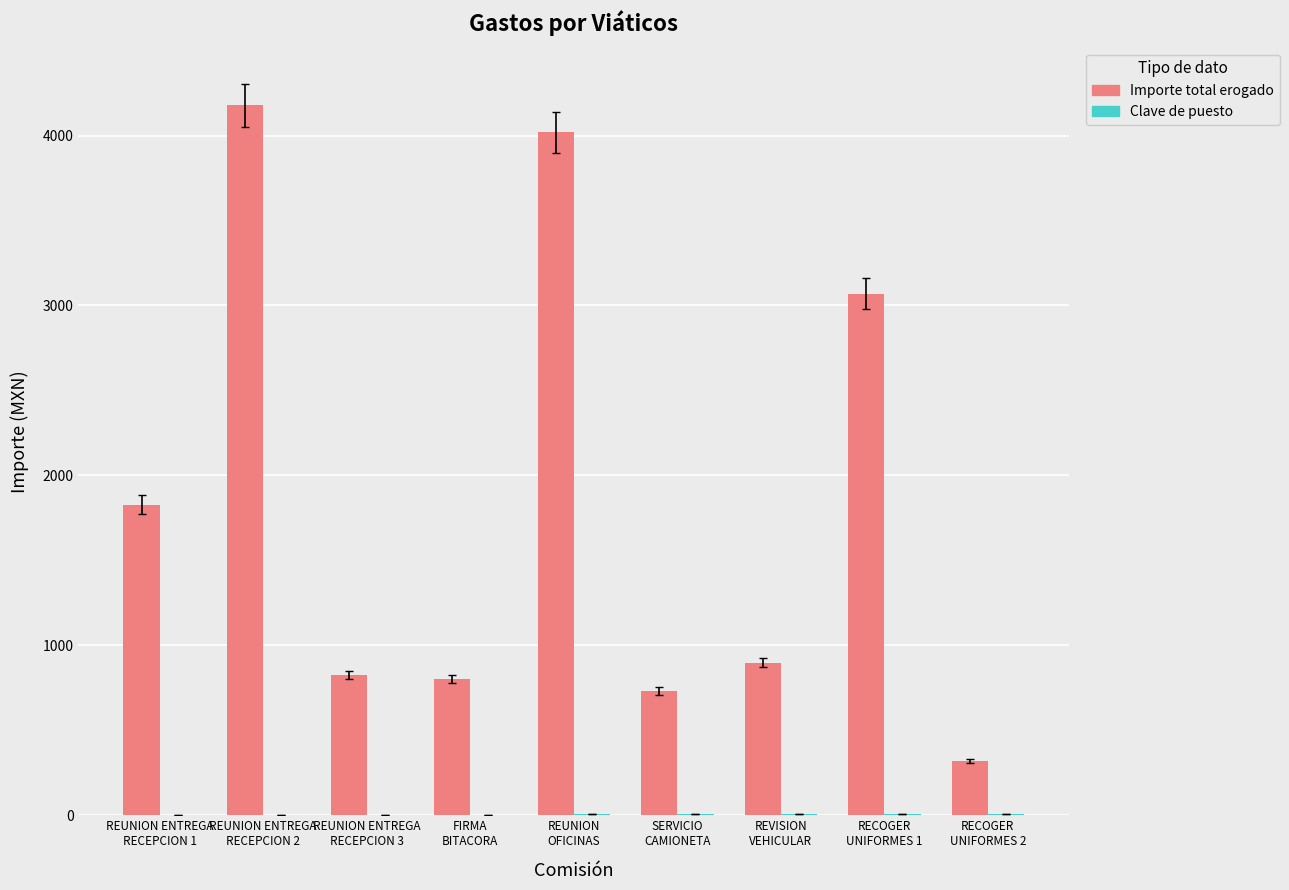

How many groups of bars are there?

9